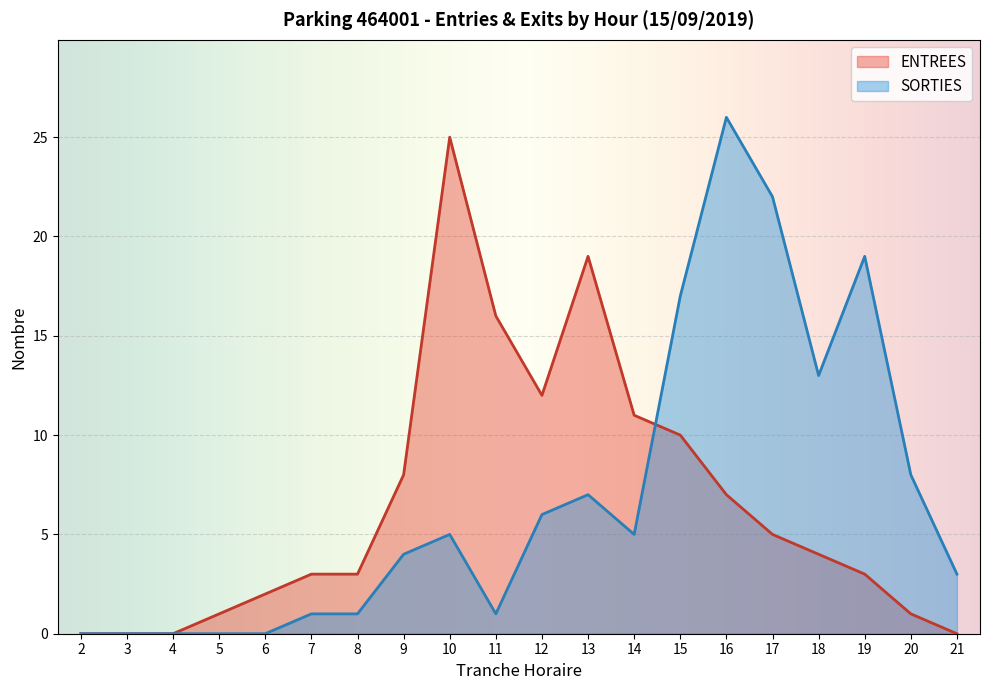

What is the value of the ENTREES point at the 14th from the left?

10